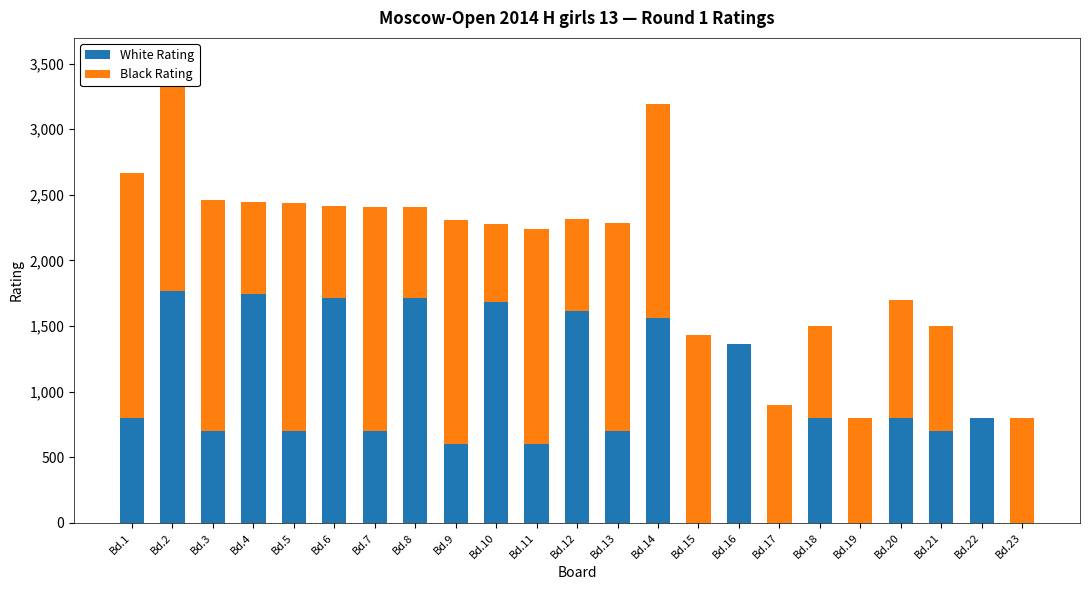

At which category is the sum across all series the highest?

Bd.2